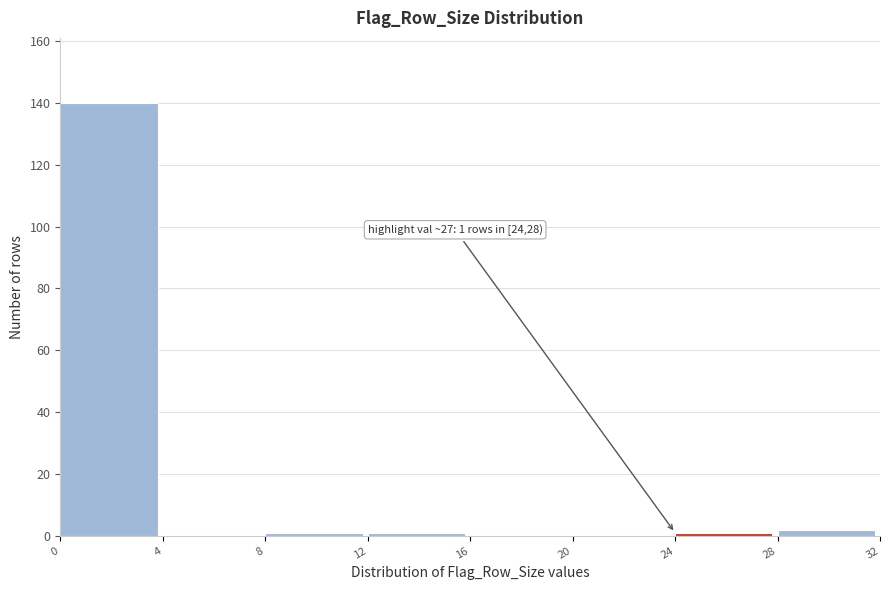

Over which range of the x-axis is the bar tallest?

0 to 4